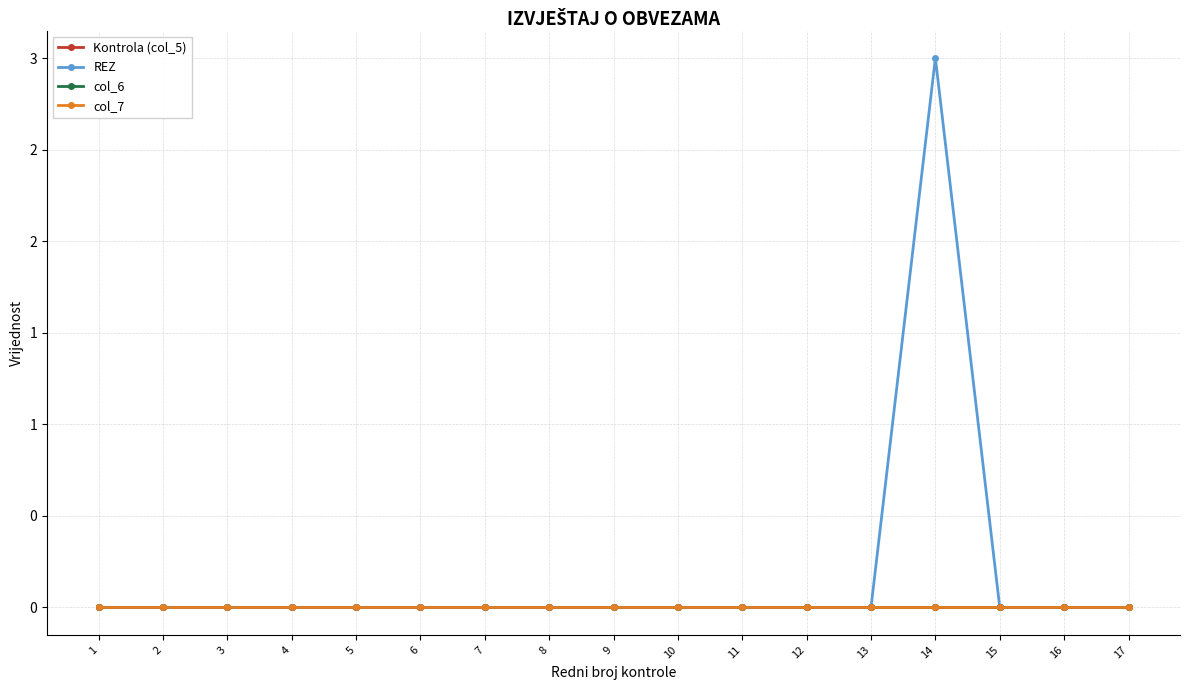

Does the chart have visible grid lines?

Yes